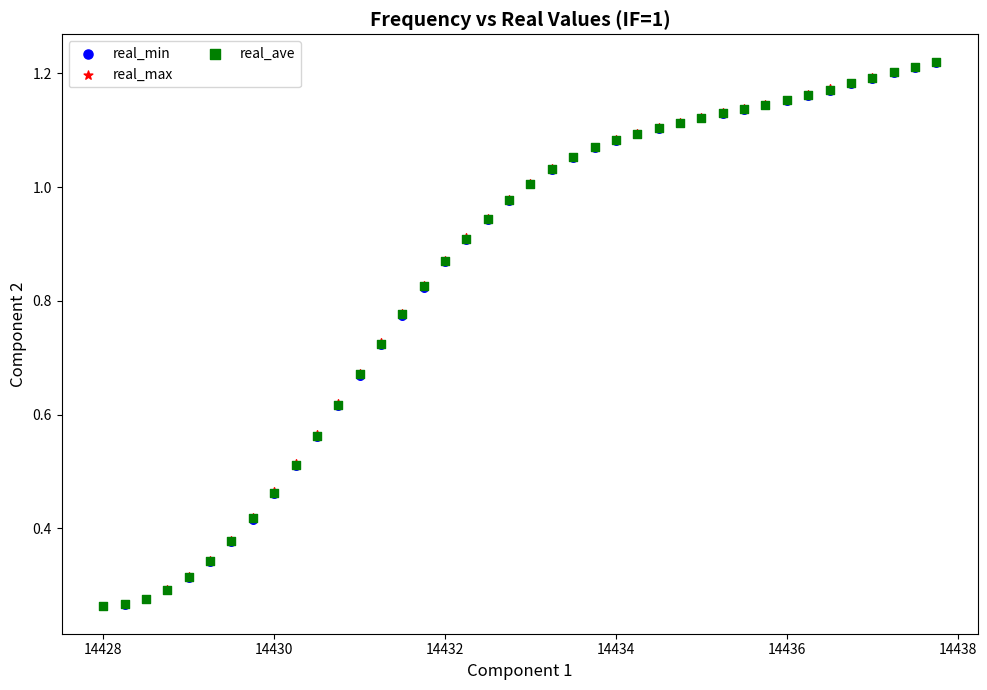

Which series has the widest spread of Y values?

real_max